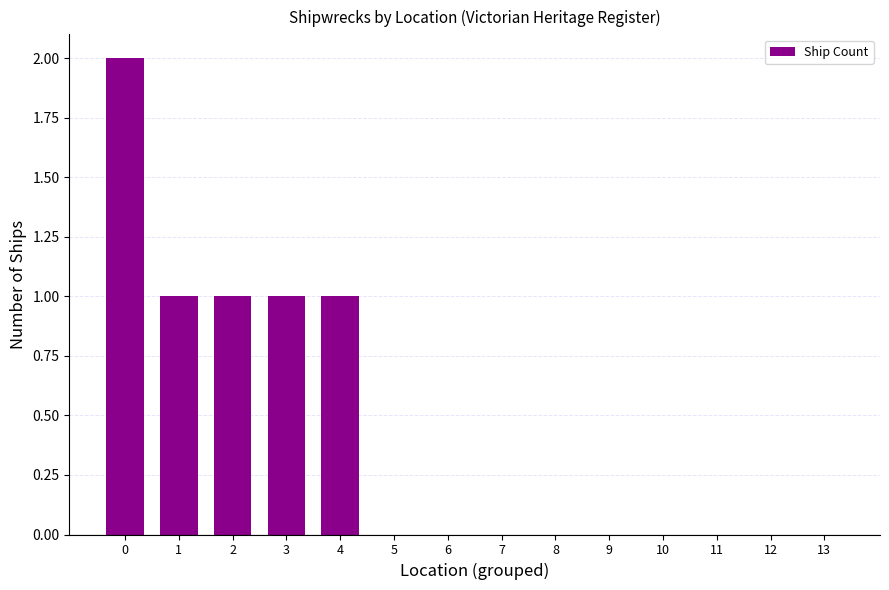

What is the sum of all values?

6